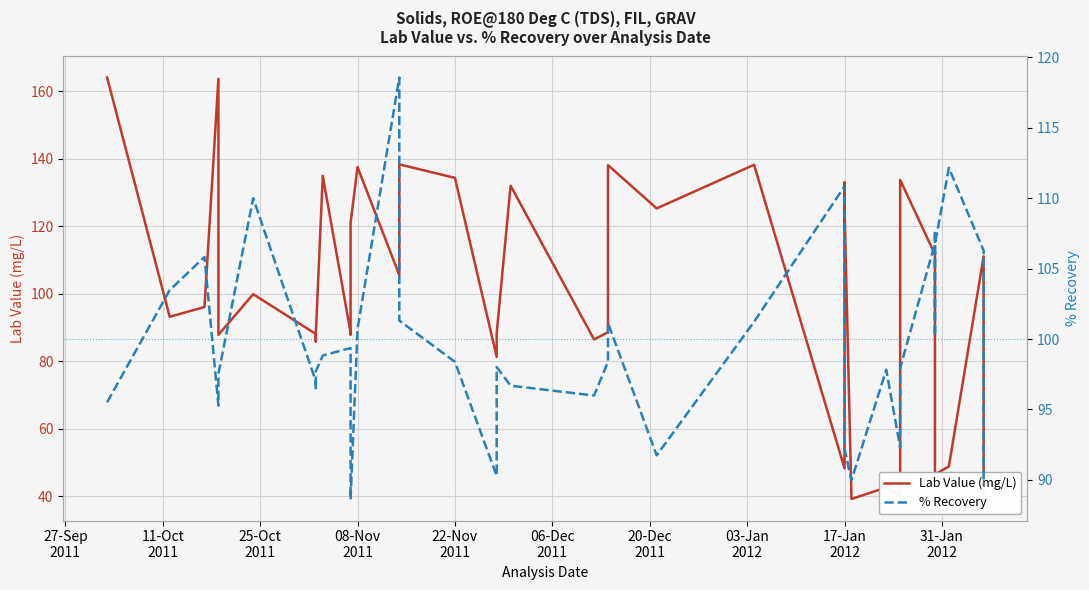

How many data points in % Recovery are less than 98?

18